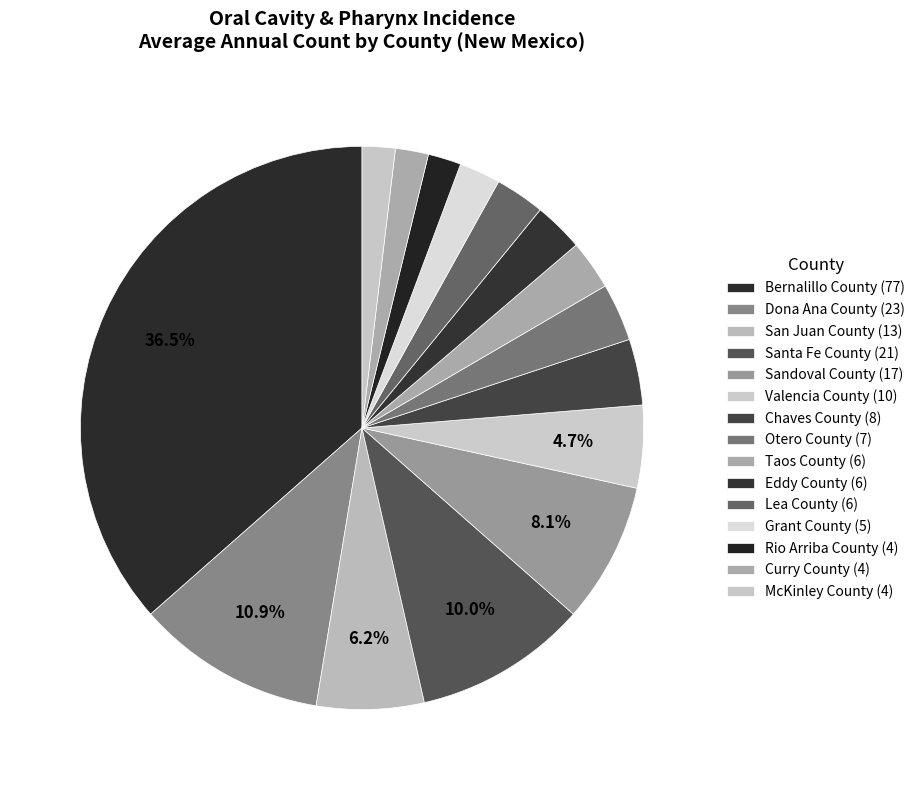

How many segments does this pie chart have?

15